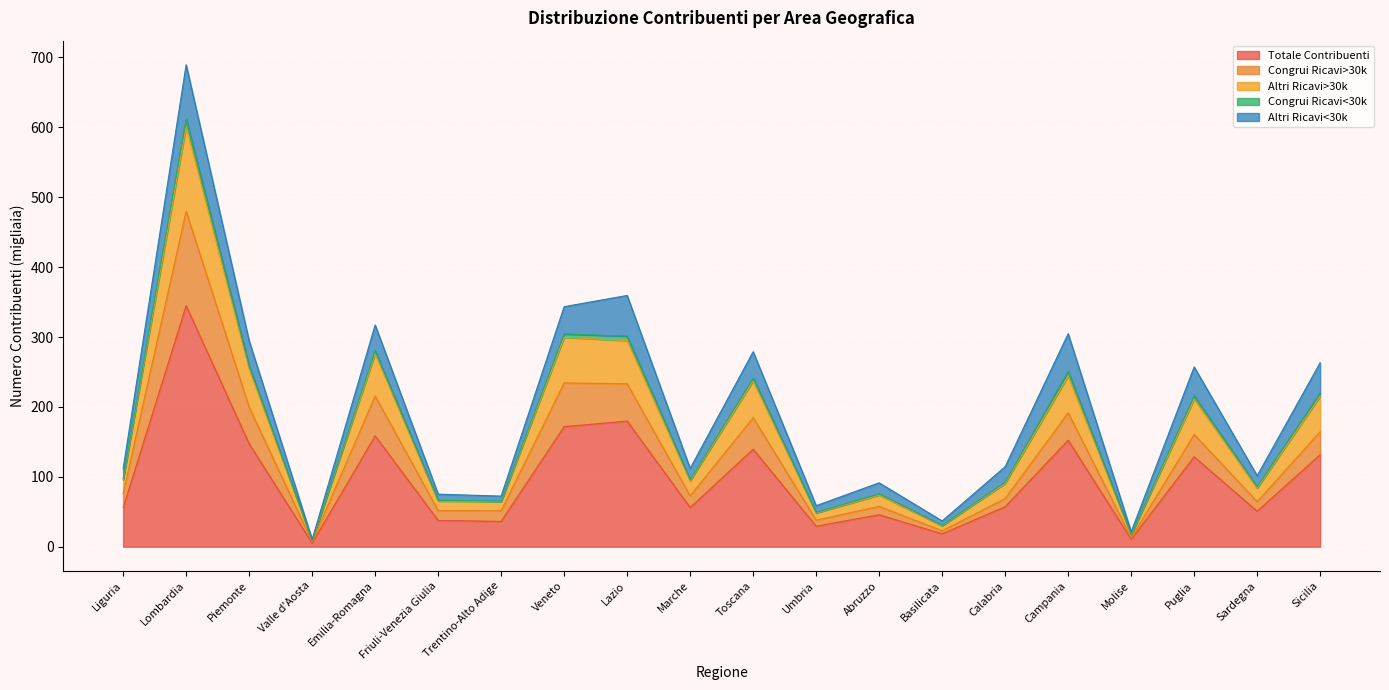

True or false: Congrui Ricavi>30k and Altri Ricavi>30k cross at least once.

False